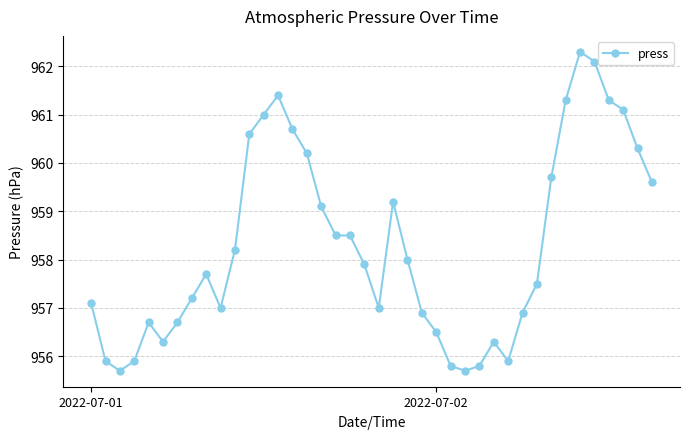

What is the greatest value displayed?

962.3